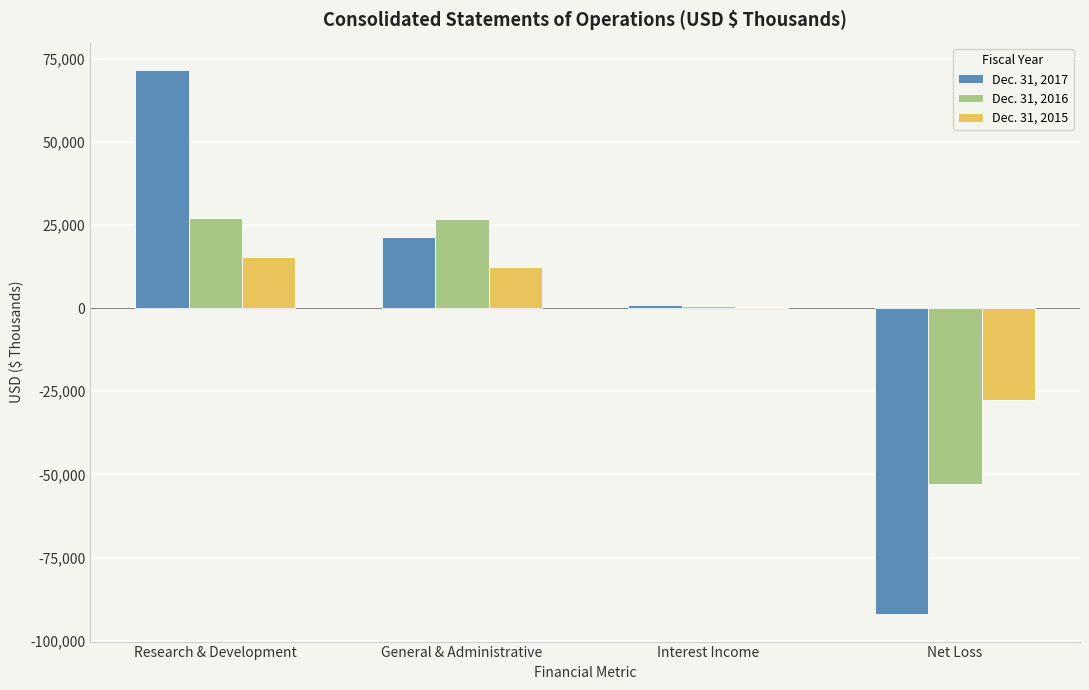

Between Research & Development and General & Administrative, which series saw the biggest shift?

Dec. 31, 2017